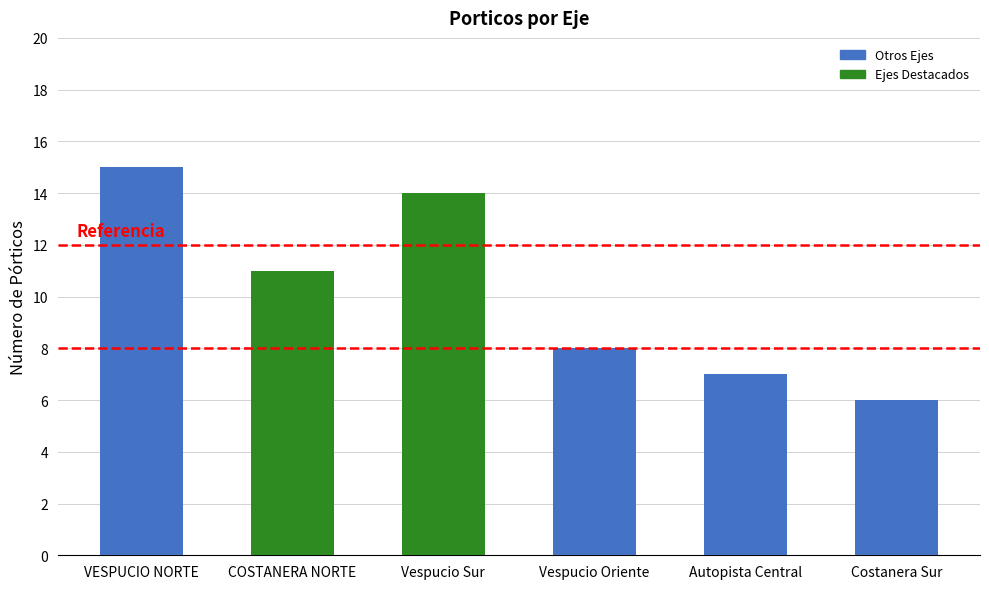

What is the difference between the maximum and minimum values?

9